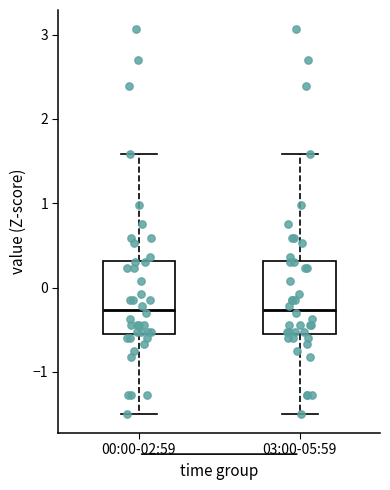

Reading left to right, read every box against the y-axis: the position of its median line, the range the box covers, and the ends of its whiskers. The values are not printed on the chart, so give them approximately, as read against the axis.

00:00-02:59: median -0.3, box -0.5 to 0.3, whiskers -1.5 to 1.6
03:00-05:59: median -0.3, box -0.5 to 0.3, whiskers -1.5 to 1.6